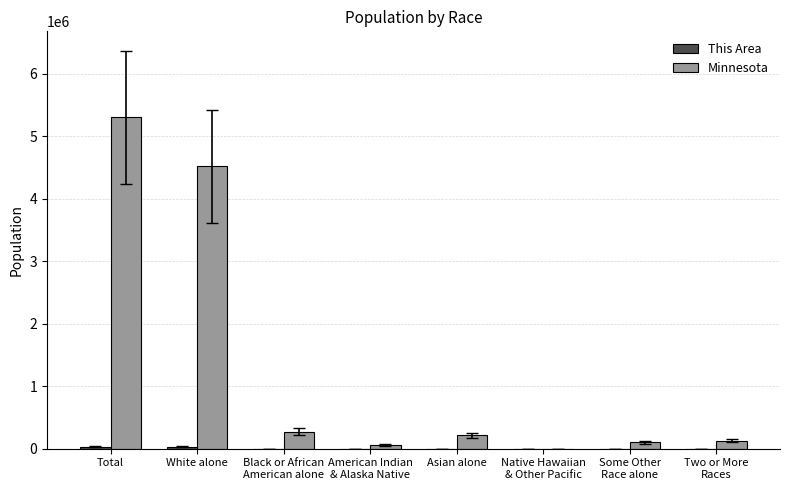

Which series has the largest total across all categories?

Minnesota